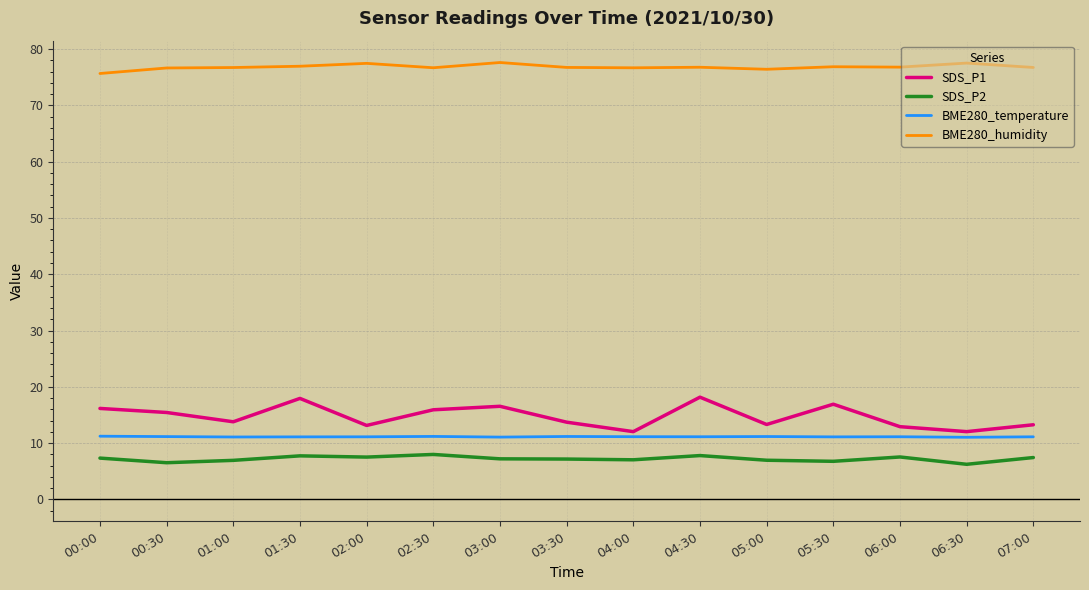

What are all the series names shown in the legend?

SDS_P1, SDS_P2, BME280_temperature, BME280_humidity